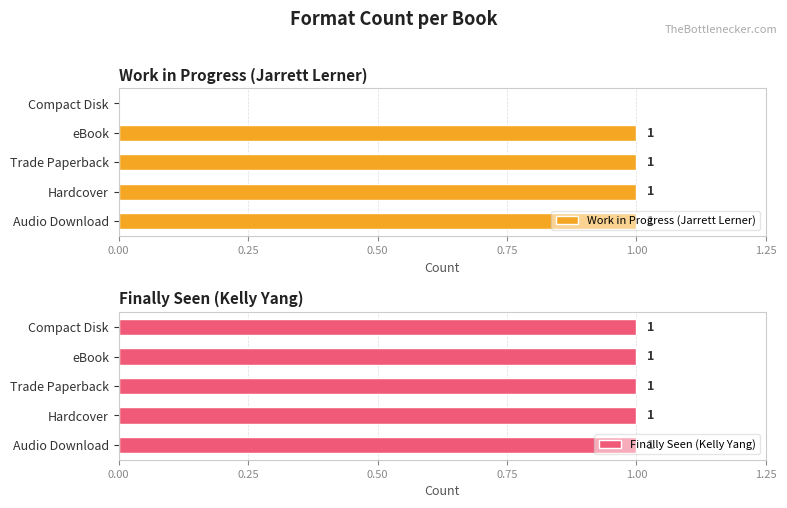

The value of Work in Progress (Jarrett Lerner) at Trade Paperback is 1. True or false?

True